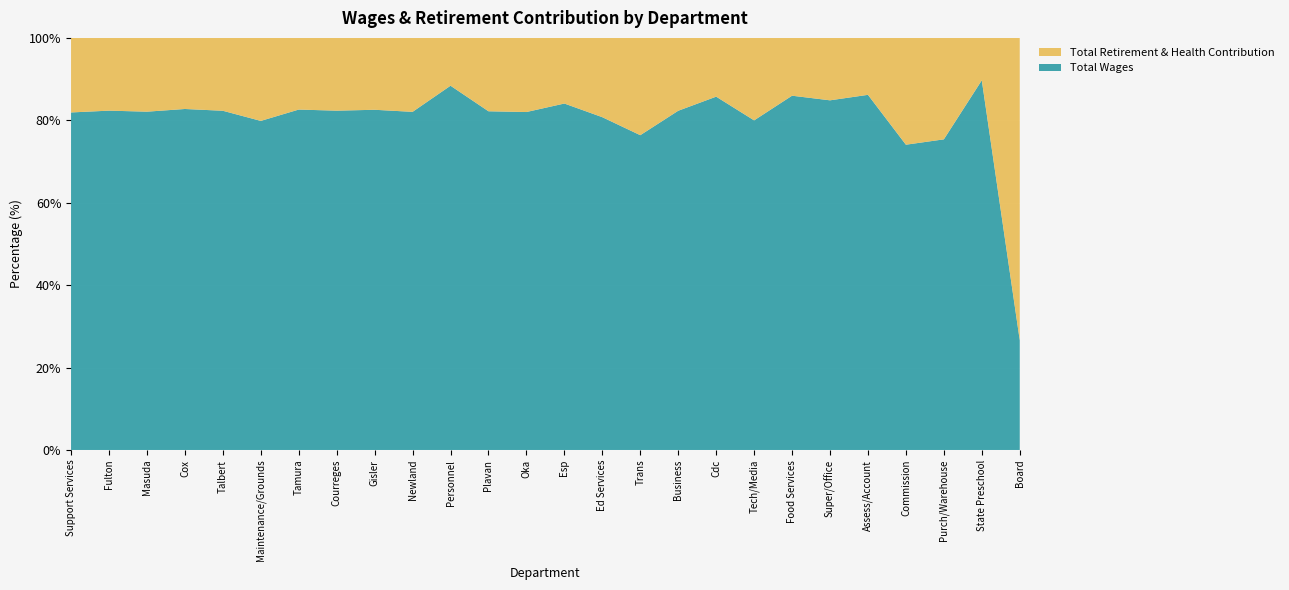

Reading left to right, transcribe all the data shown in this chart.

Total Wages: Support Services=6095516	Fulton=3067192	Masuda=2949375	Cox=2810038	Talbert=2644799	Maintenance/Grounds=2526358	Tamura=2385583	Courreges=2268317	Gisler=2117554	Newland=1905689	Personnel=1789120	Plavan=1772730	Oka=1733370	Esp=1179112	Ed Services=646432	Trans=548479	Business=533189	Cdc=462536	Tech/Media=425461	Food Services=419732	Super/Office=304299	Assess/Account=299463	Commission=211014	Purch/Warehouse=145588	State Preschool=95486	Board=16680
Total Retirement & Health Contribution: Support Services=1346503	Fulton=657687	Masuda=643303	Cox=585915	Talbert=568206	Maintenance/Grounds=637402	Tamura=502337	Courreges=486533	Gisler=447477	Newland=416867	Personnel=234959	Plavan=384127	Oka=380284	Esp=223414	Ed Services=154051	Trans=169562	Business=114553	Cdc=76941	Tech/Media=106477	Food Services=68499	Super/Office=54338	Assess/Account=48019	Commission=73841	Purch/Warehouse=47552	State Preschool=10958	Board=45969